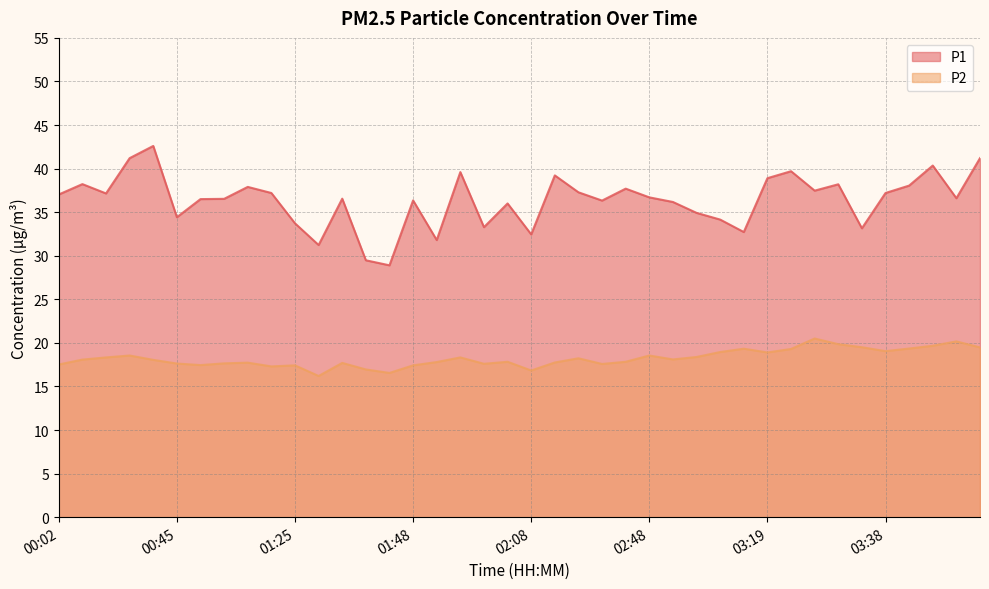

Is the value of P1 at 01:27 greater than the value of P2 at 03:35?

Yes